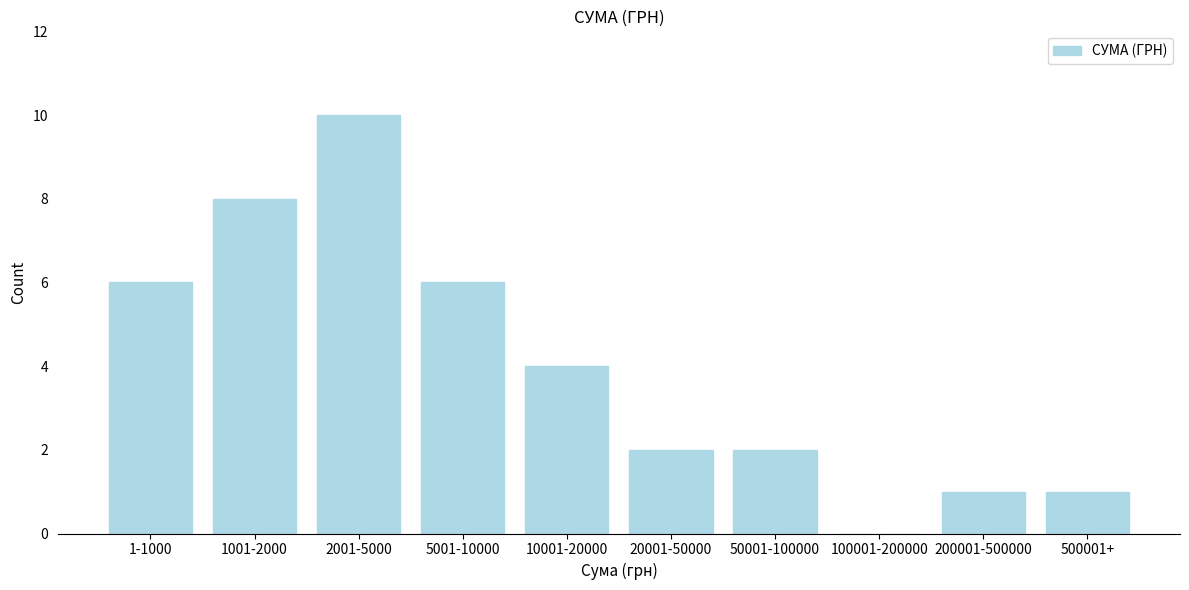

Reading right to left, extract all data points from this chart.

500001+=1	200001-500000=1	100001-200000=0	50001-100000=2	20001-50000=2	10001-20000=4	5001-10000=6	2001-5000=10	1001-2000=8	1-1000=6